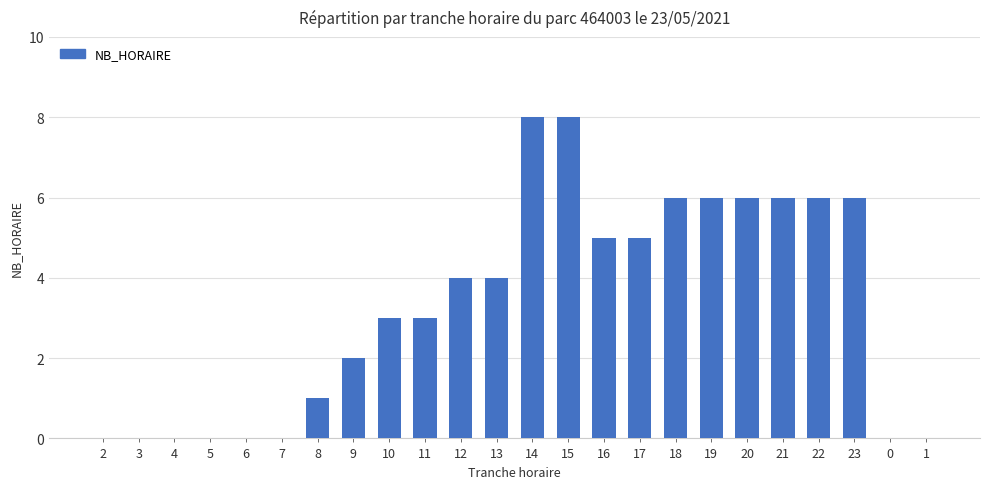

What is the sum of the values at 10 and 13?

7